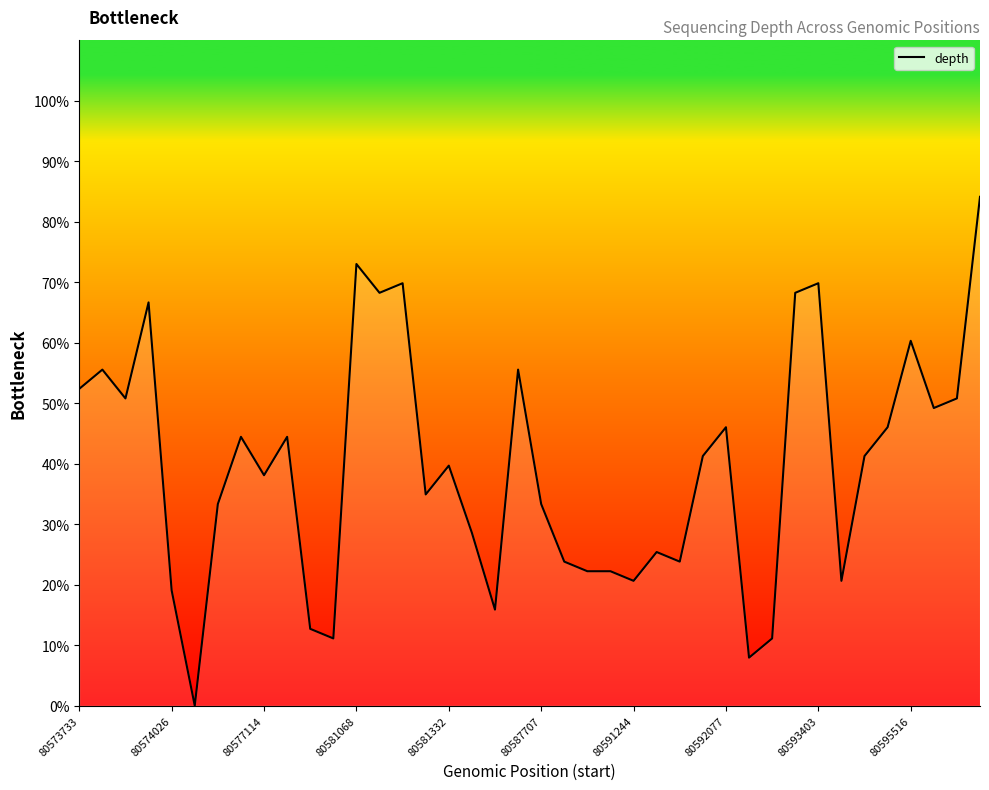

What is the difference between the maximum and minimum values?

84.1